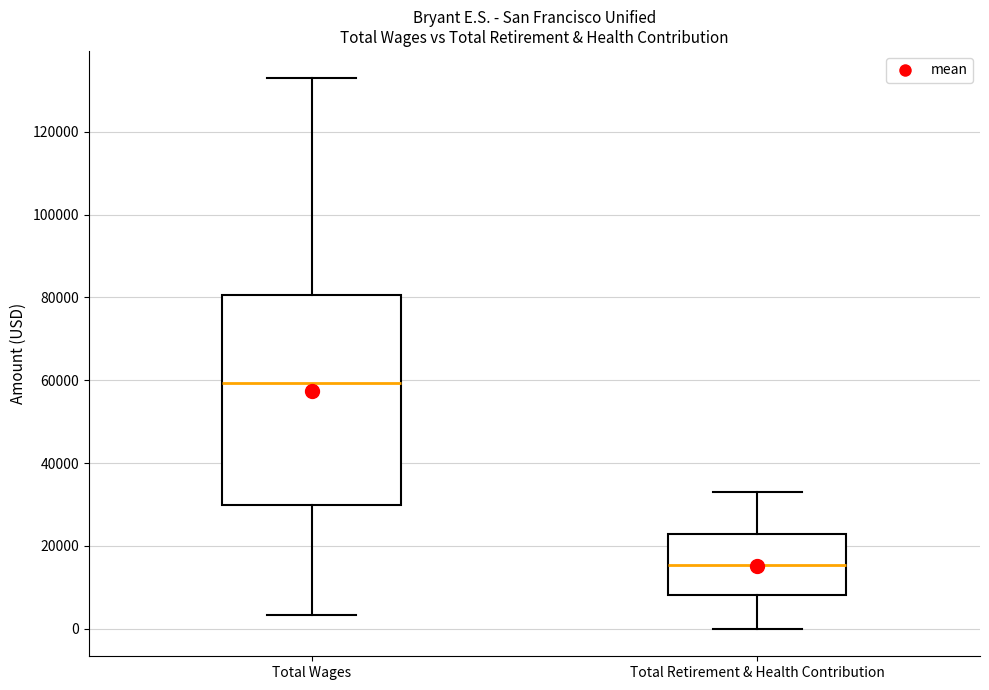

Where does the median line of the box for Total Wages sit on the y-axis? The values are not printed on the chart, so give them approximately, as read against the axis.

60000